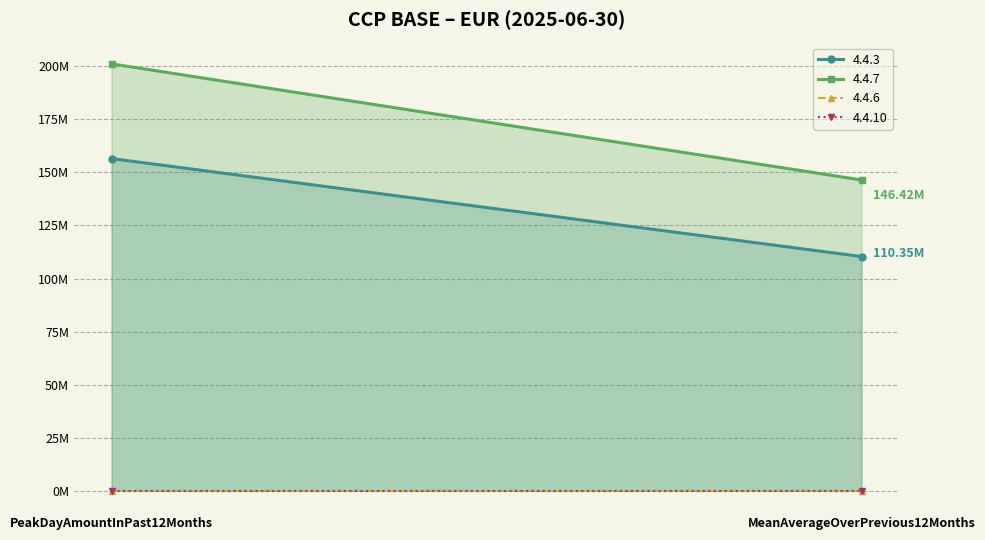

At which category is the sum across all series the highest?

PeakDayAmountInPast12Months